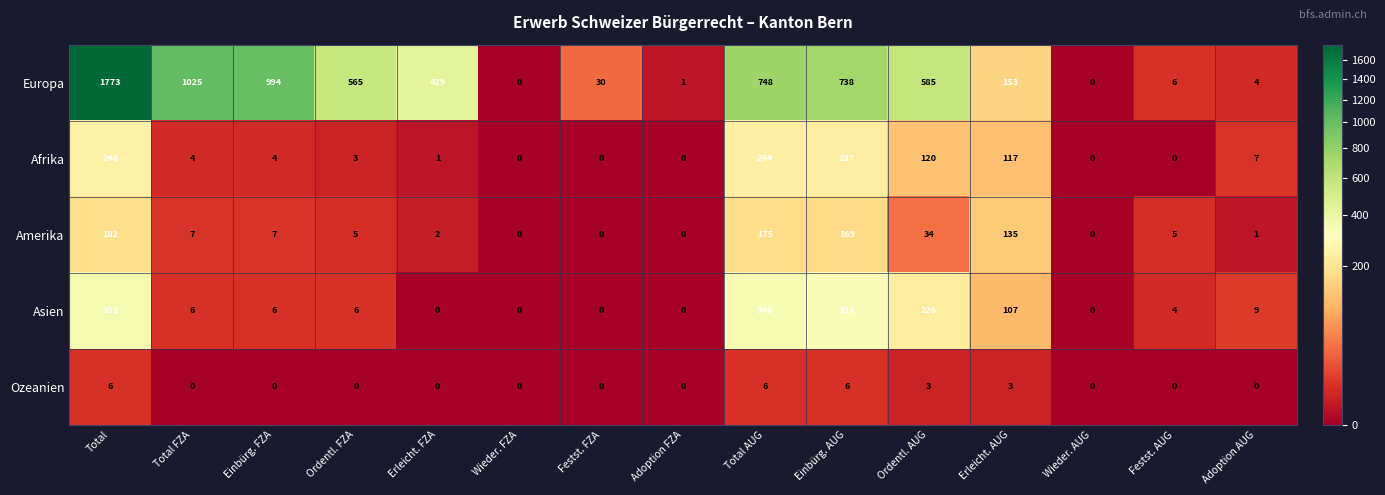

What is the greatest value displayed?

1773